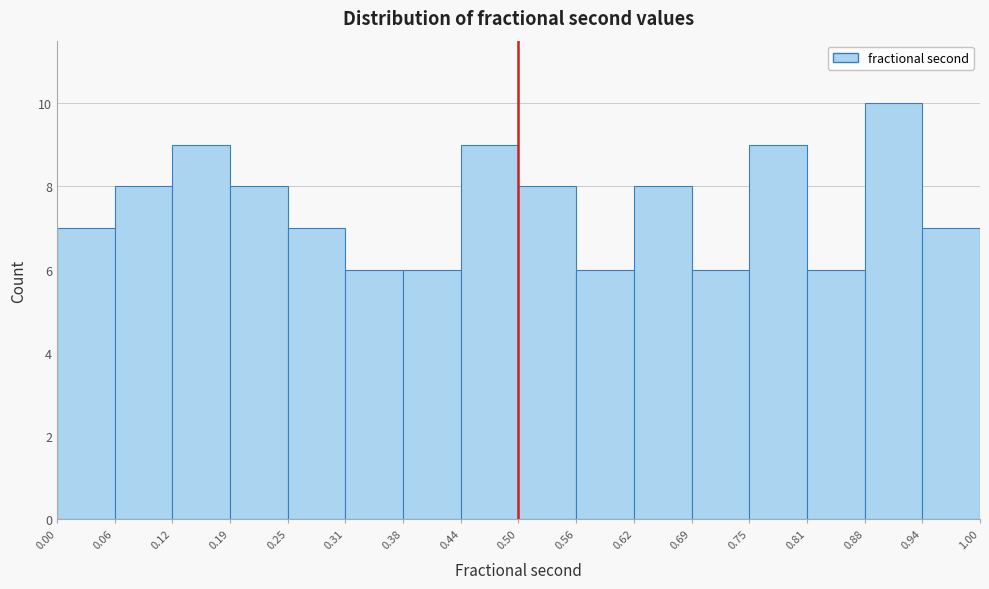

How tall is the bar that spans 0.00 to 0.06 on the x-axis? The values are not printed on the chart, so give them approximately, as read against the axis.

7